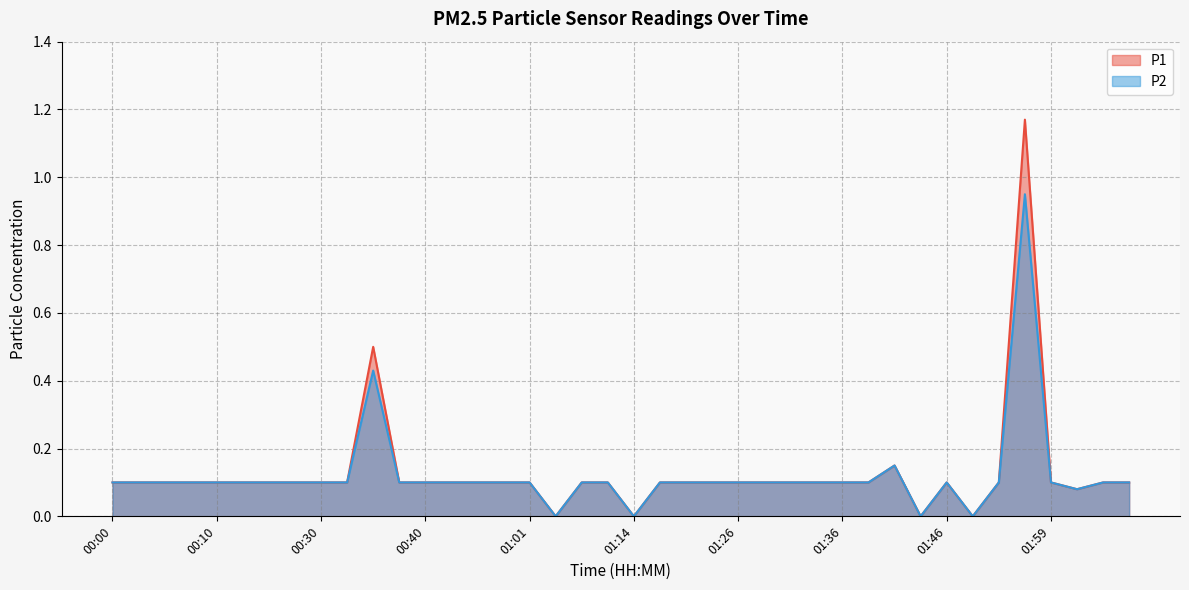

Rank the series by their average value, from highest to lowest.

P1, P2